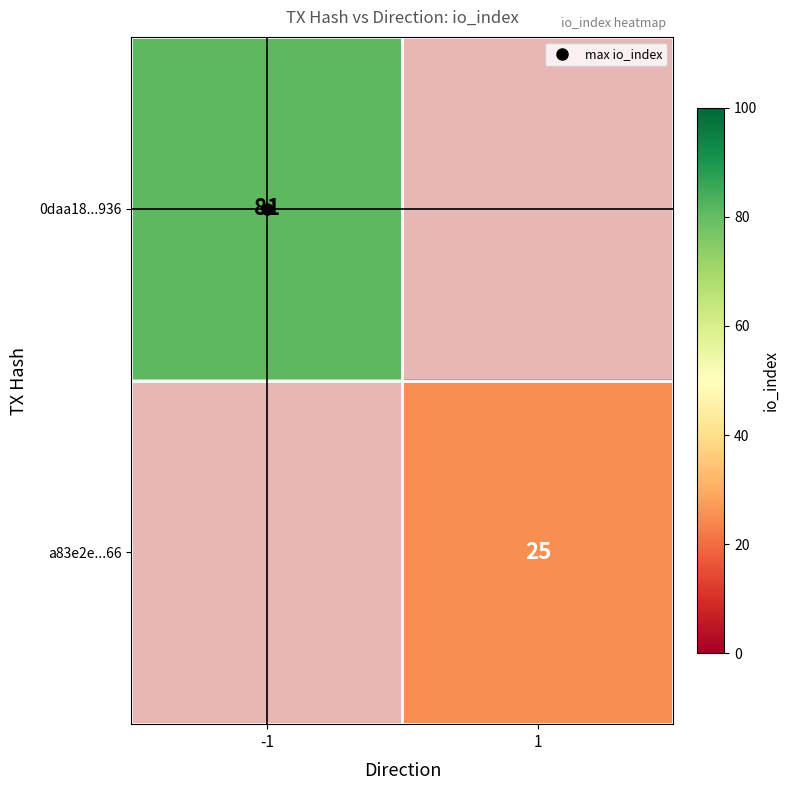

Which series has the largest total across all categories?

0daa18...936